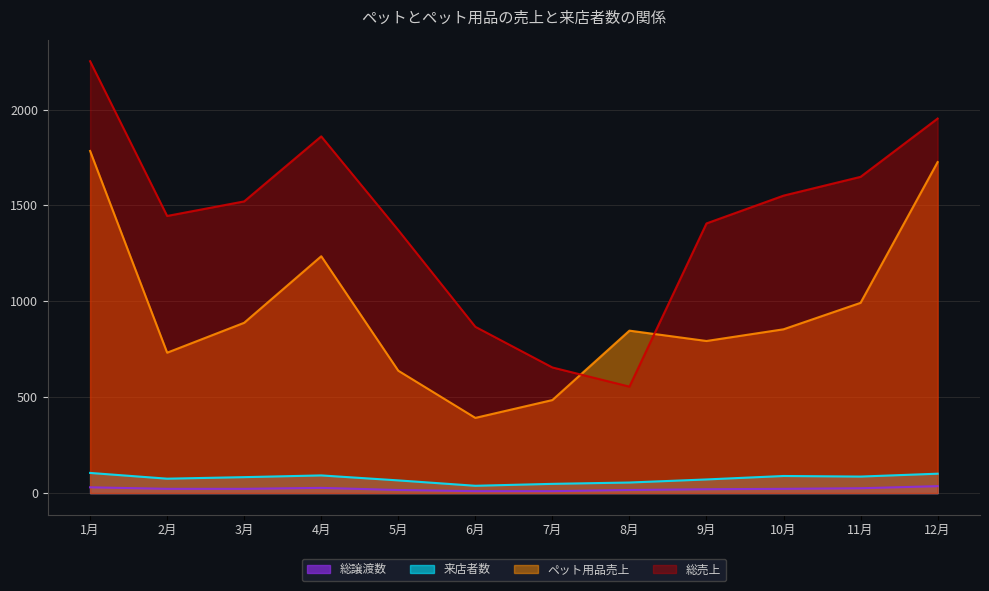

What is the maximum value for 総売上?

2252